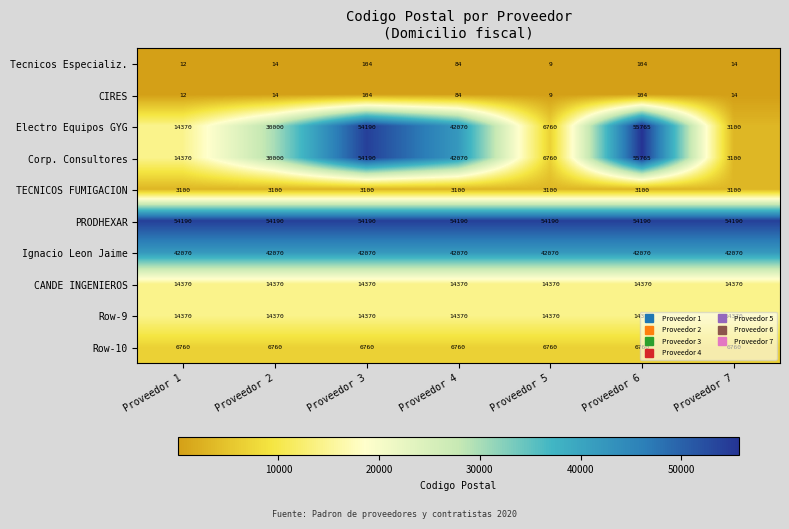

The PRODHEXAR series shows 21969 at Proveedor 7. True or false?

False